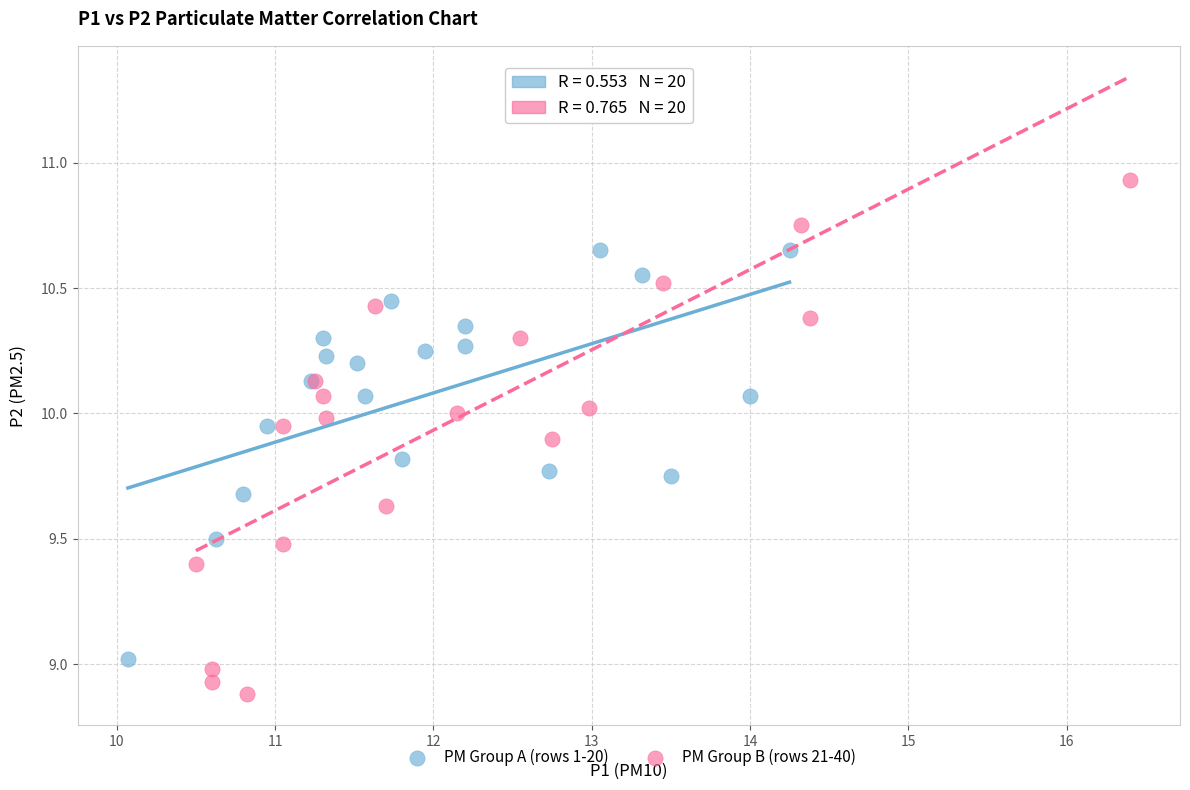

Which series reaches the maximum Y coordinate?

PM Group B (rows 21-40)